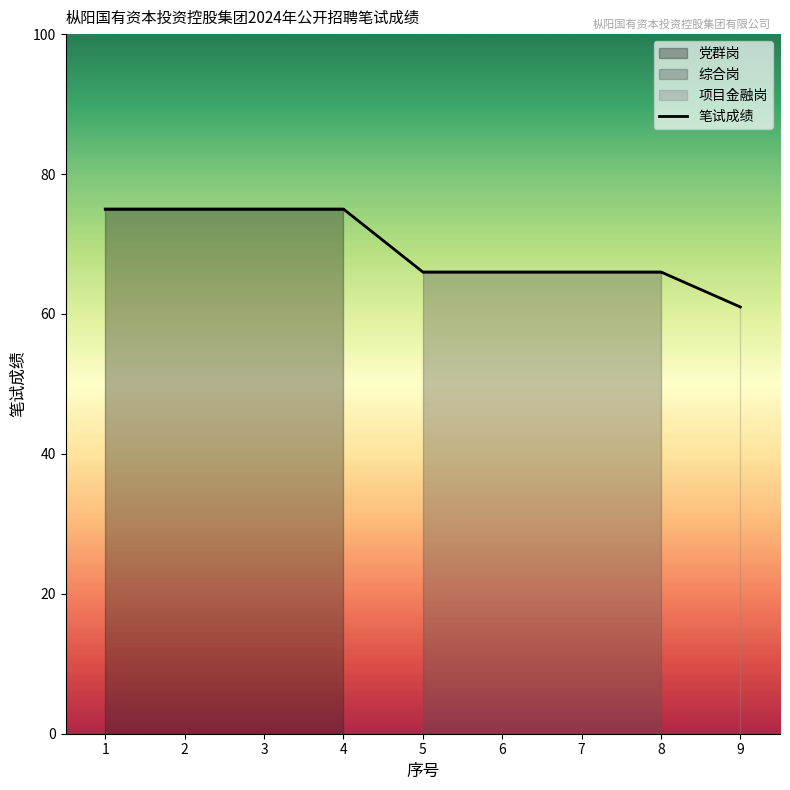

The chart shows a value of 32 at 6. True or false?

False